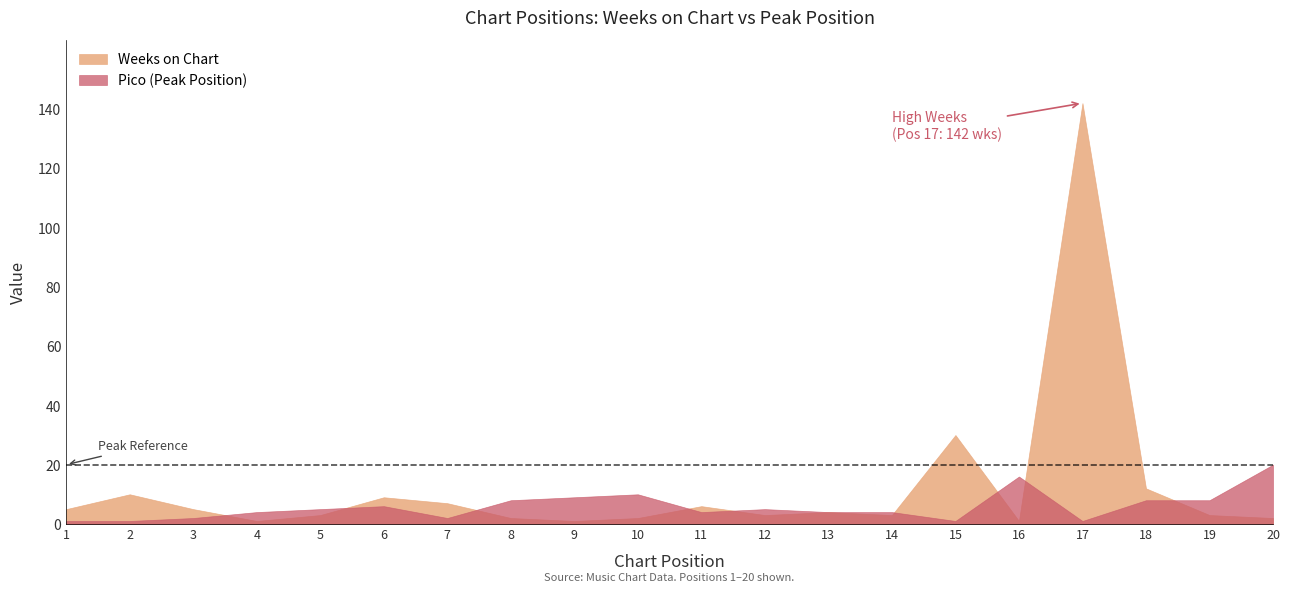

What is the minimum value for Pico?

1